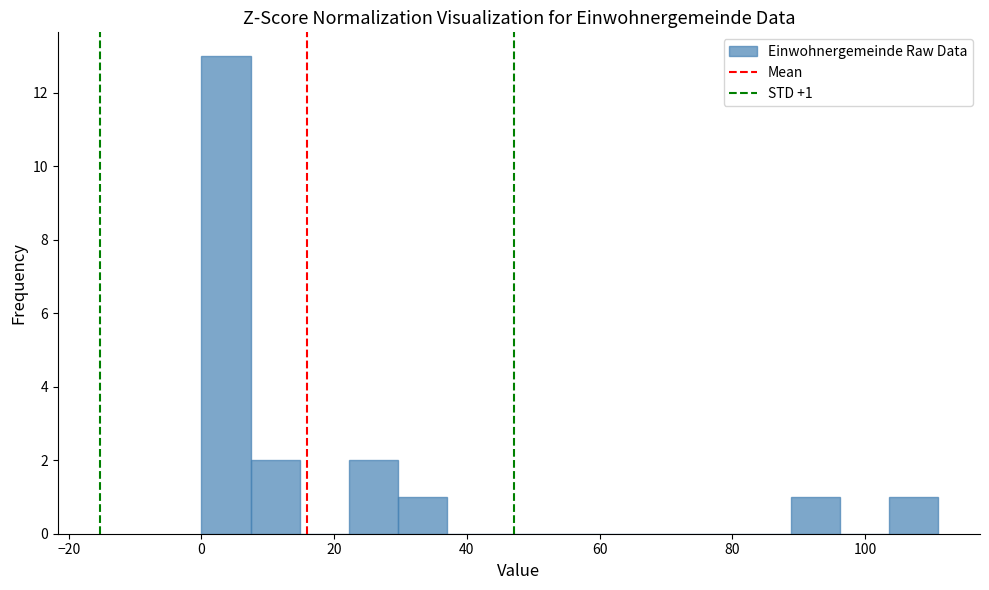

Around what value on the x-axis is the tallest bar? Give the approximate position of its centre, as read against the axis.

4